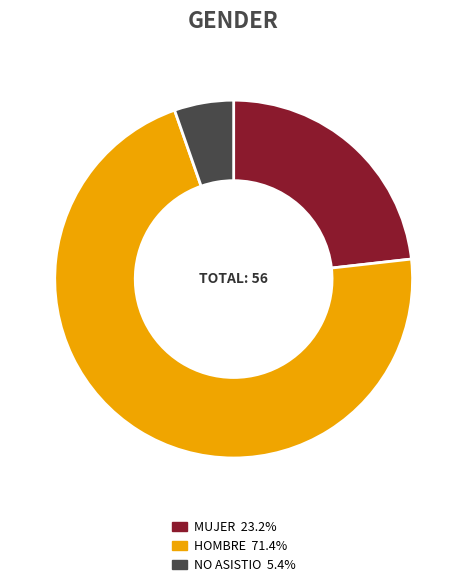

Is there any slice that represents more than half of the pie?

Yes